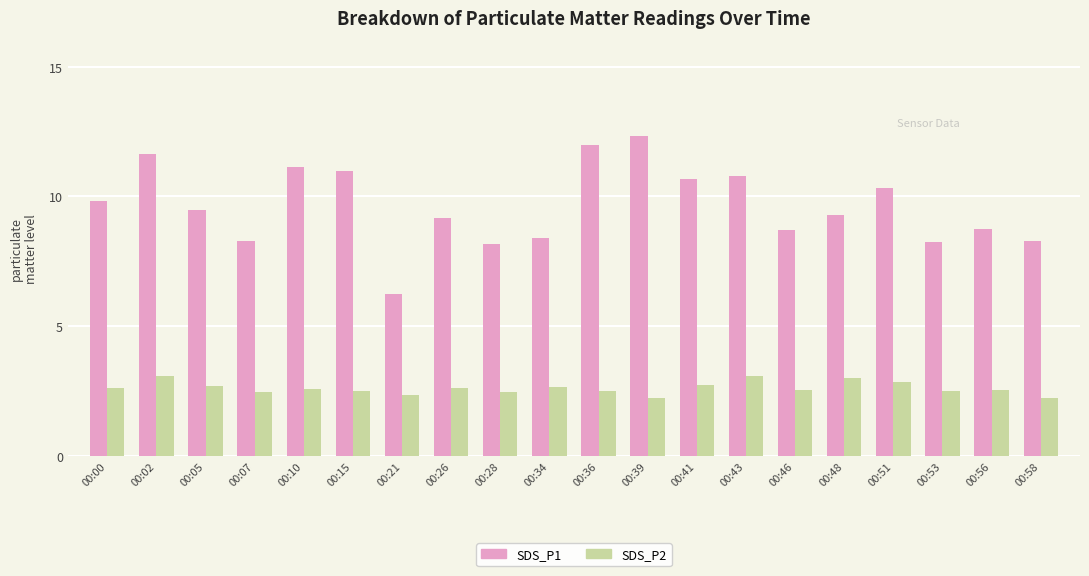

How many bars are there in total?

40